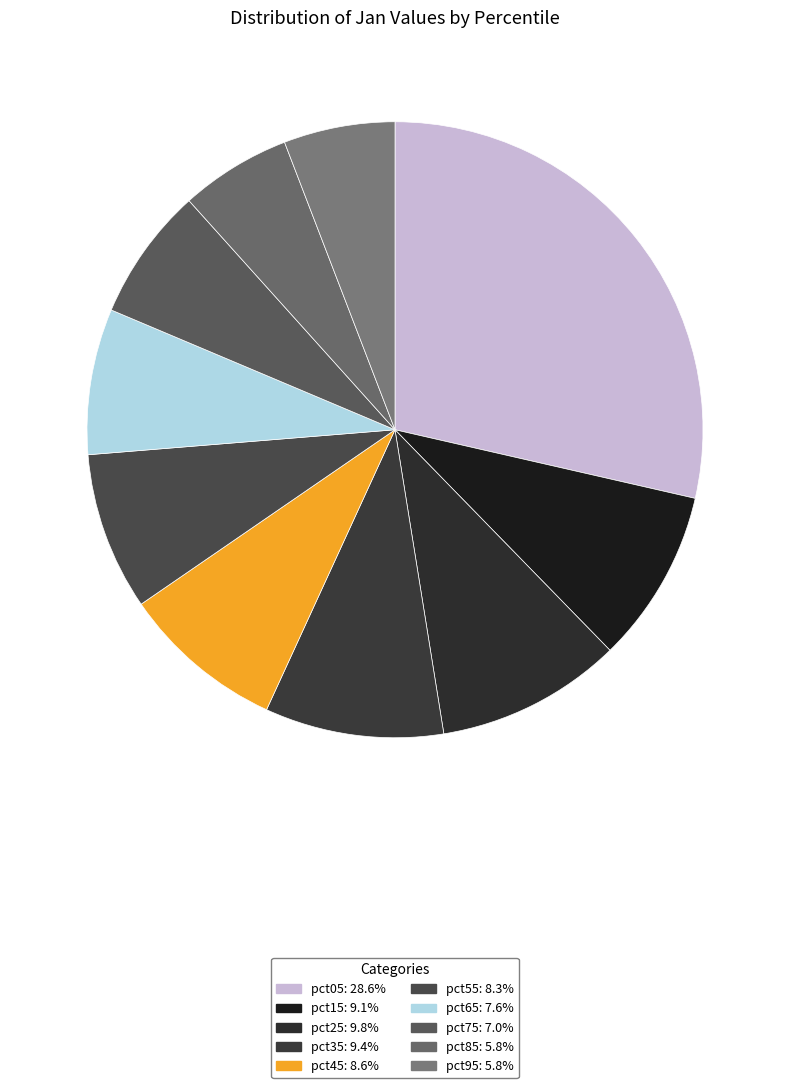

How many slices are in this pie chart?

10